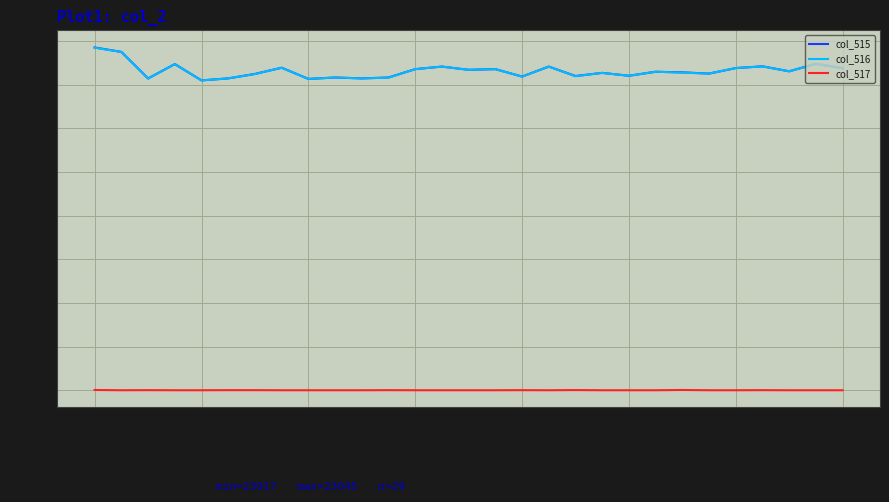

What is the maximum value shown in the chart?

3925